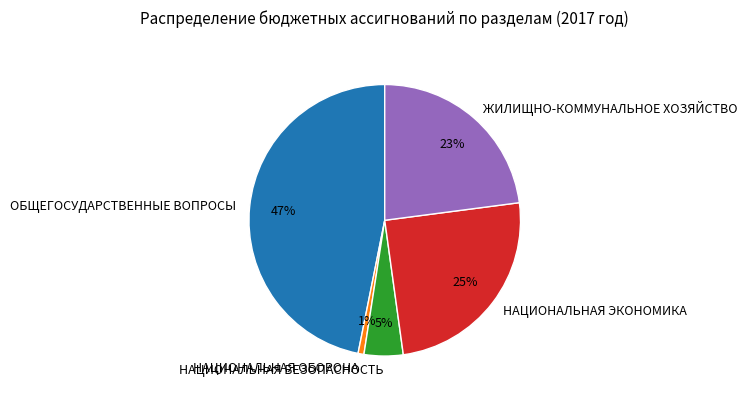

Is it true that ЖИЛИЩНО-КОММУНАЛЬНОЕ ХОЗЯЙСТВО is 31% of the pie?

False